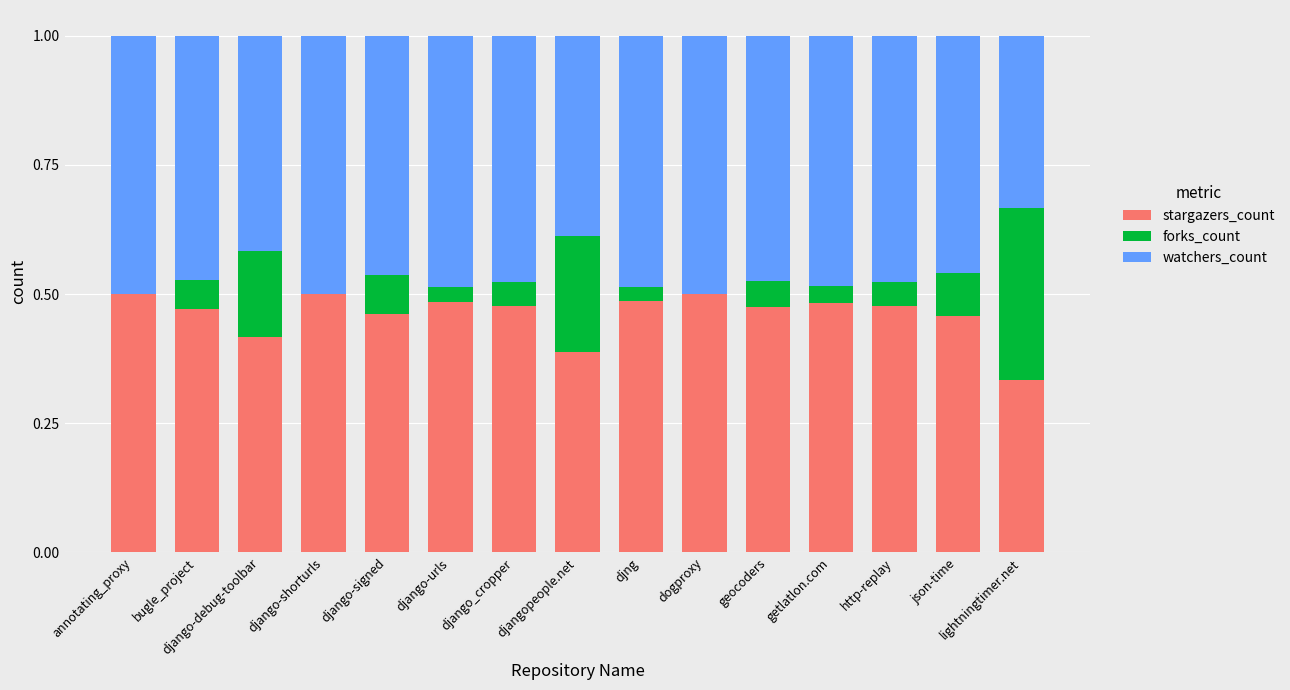

What is the total value across all series at http-replay?

1.0